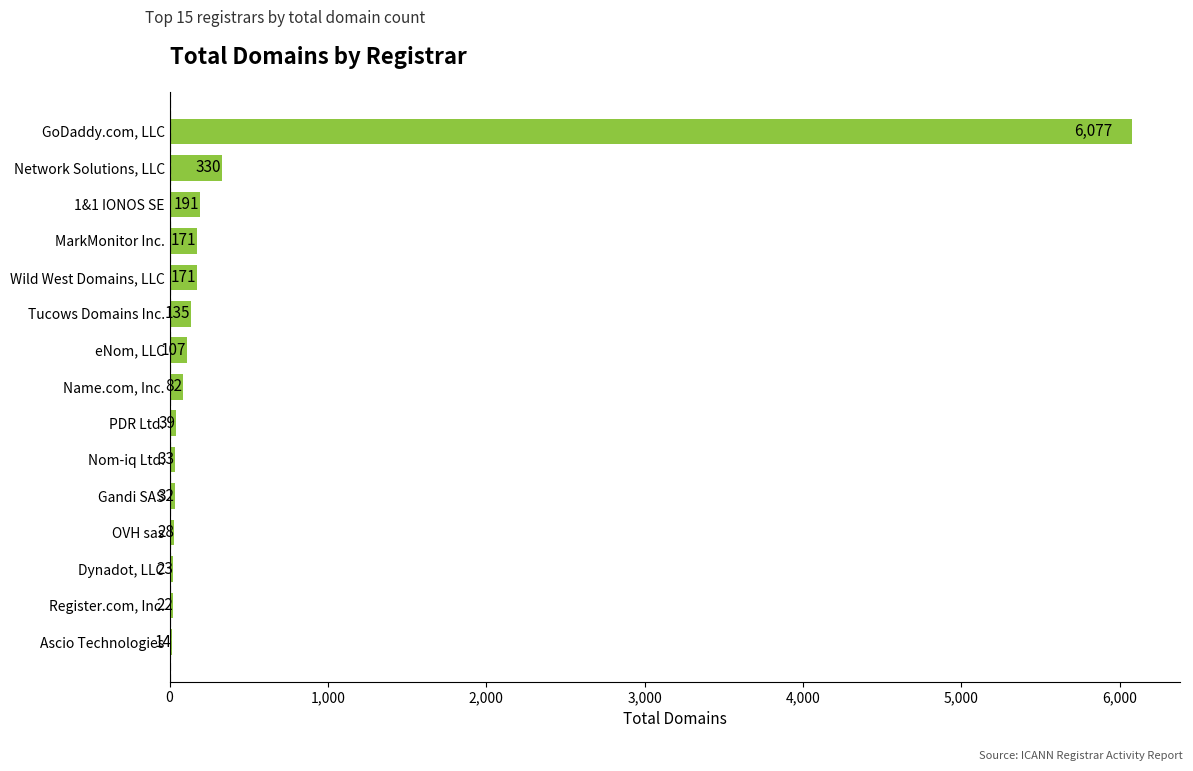

What is the maximum value shown in the chart?

6077